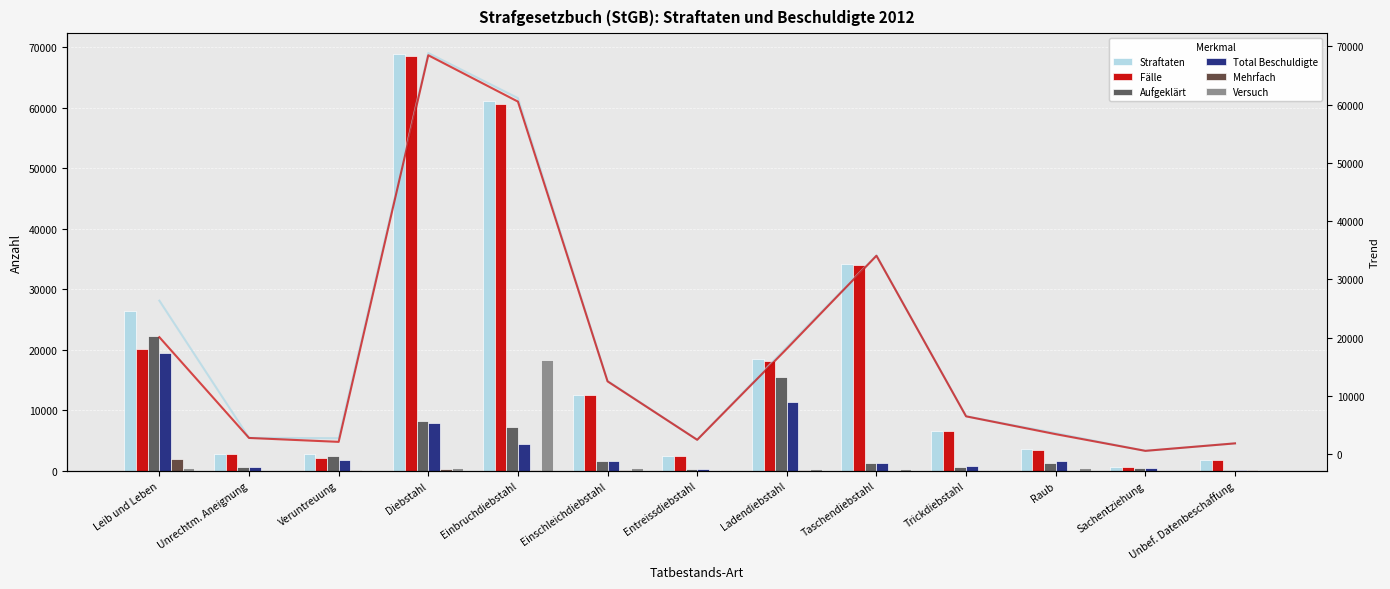

At how many categories does at least one series exceed 48415?

2